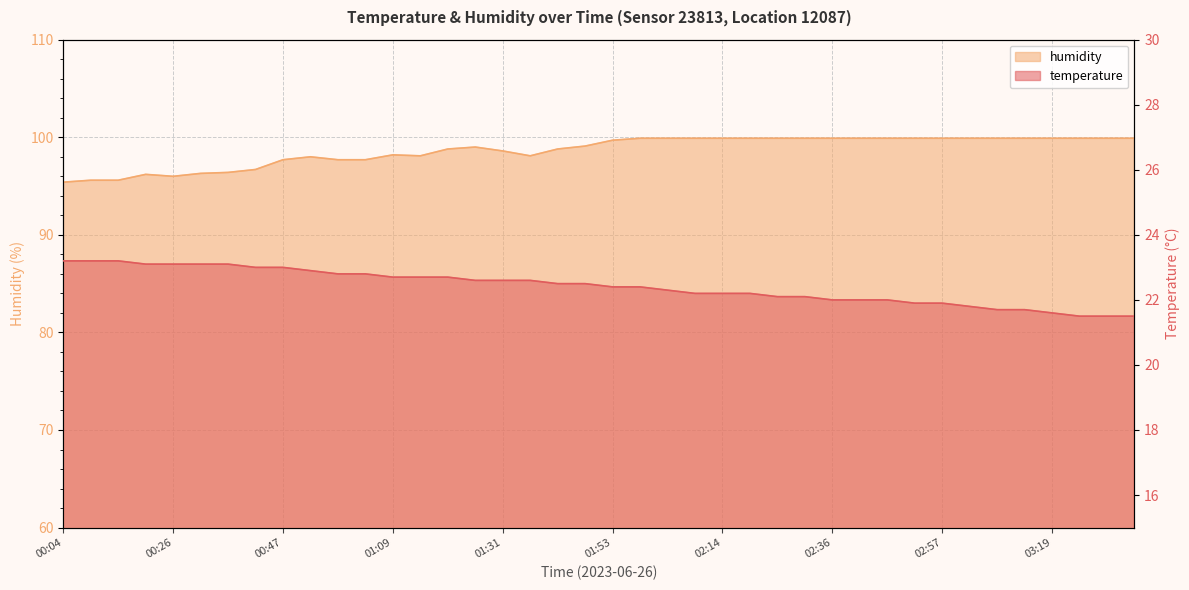

Is it true that humidity equals 65.0 at 00:47?

False